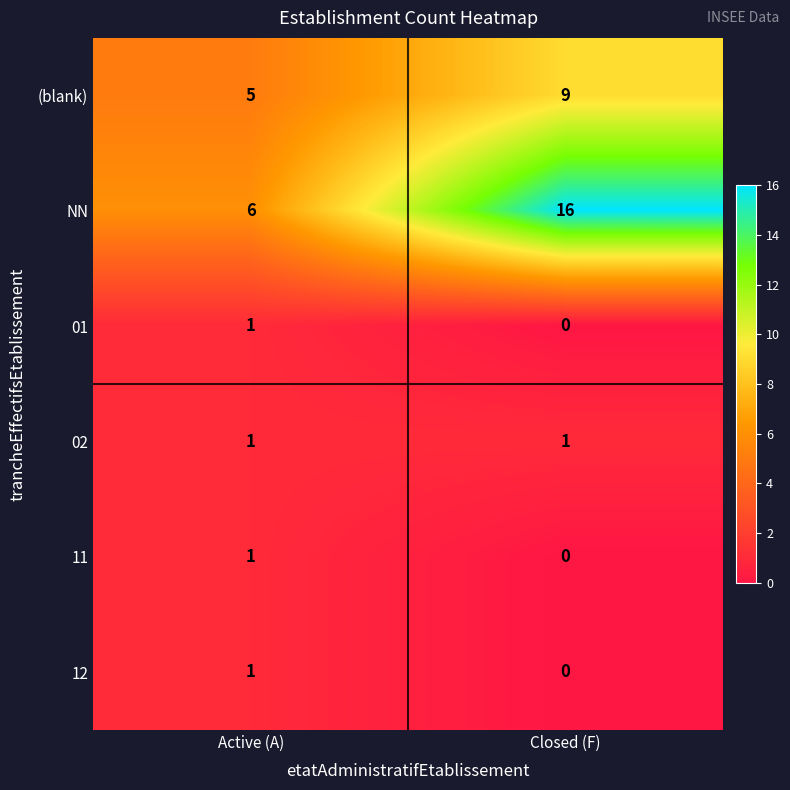

Where is 12 nearest to the value 0?

Closed (F)